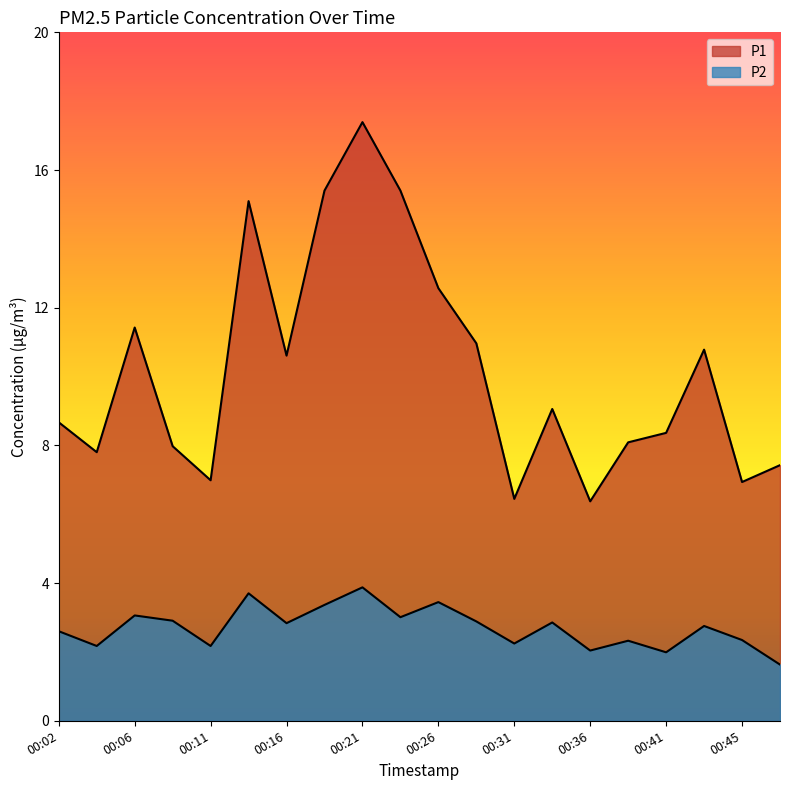

The value of P1 at 00:43 is 2.6. True or false?

False